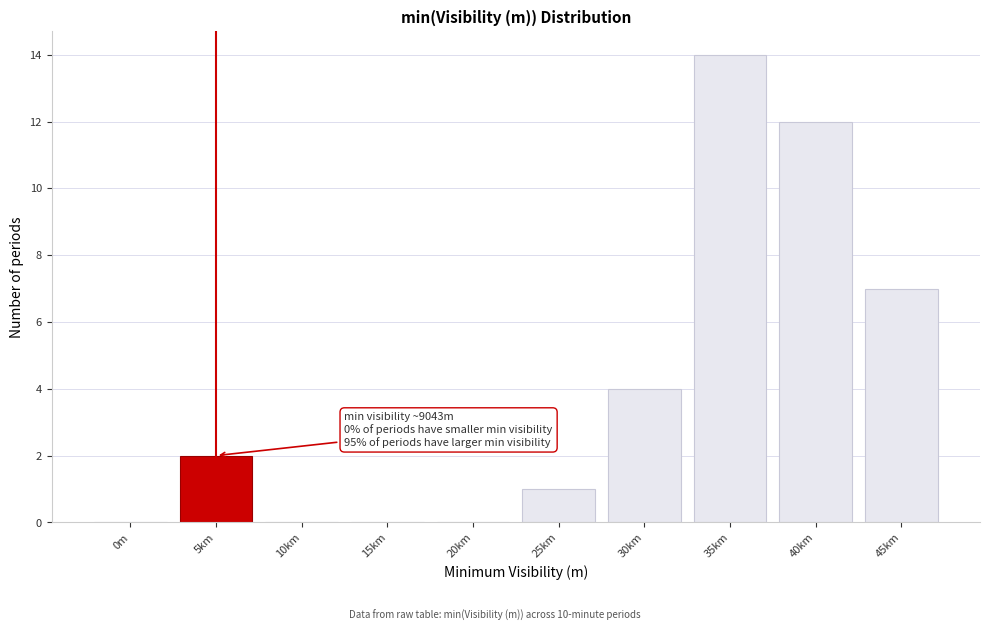

Reading left to right, transcribe all the data shown in this chart.

0m=0	5km=2	10km=0	15km=0	20km=0	25km=1	30km=4	35km=14	40km=12	45km=7